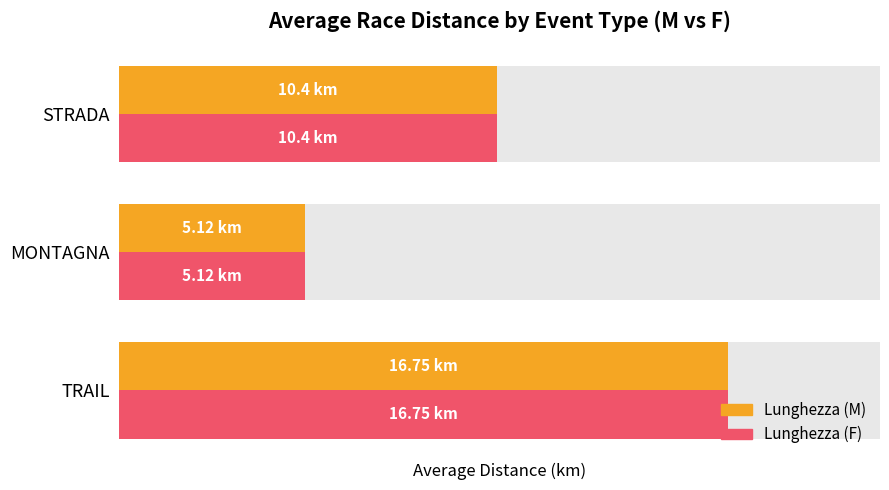

How many bars are there in each group?

2